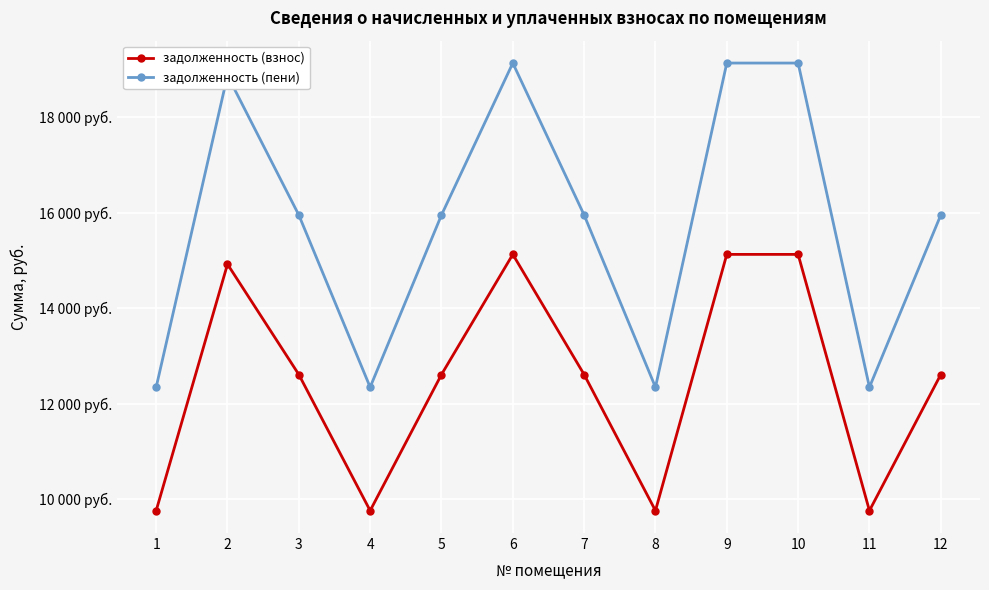

At 7, list the series in order from largest to smallest.

задолженность (пени), задолженность (взнос)